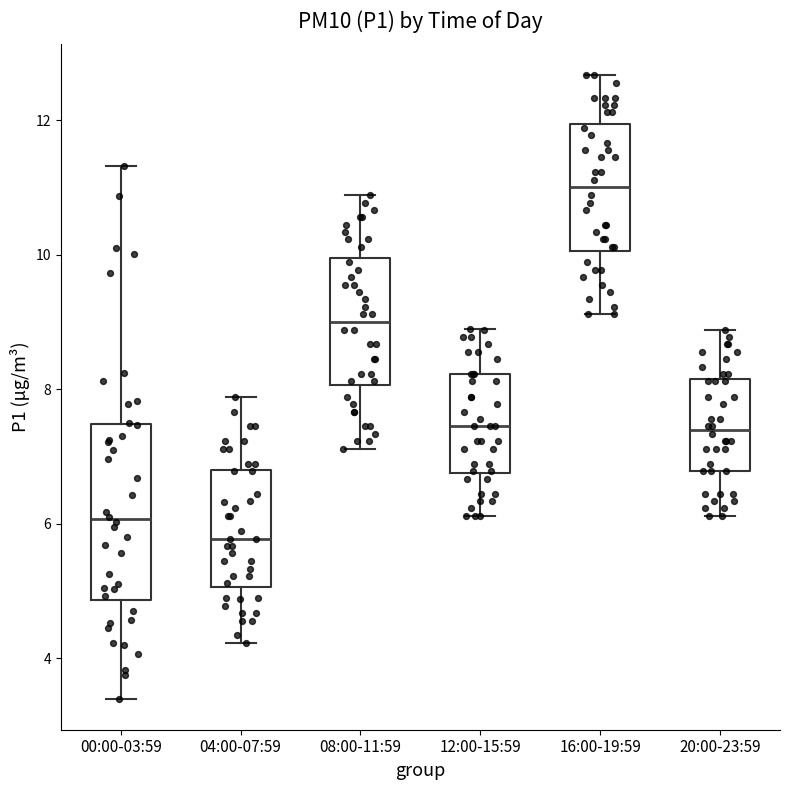

Where does the lower whisker of the box for 08:00-11:59 end on the y-axis? The values are not printed on the chart, so give them approximately, as read against the axis.

7.2